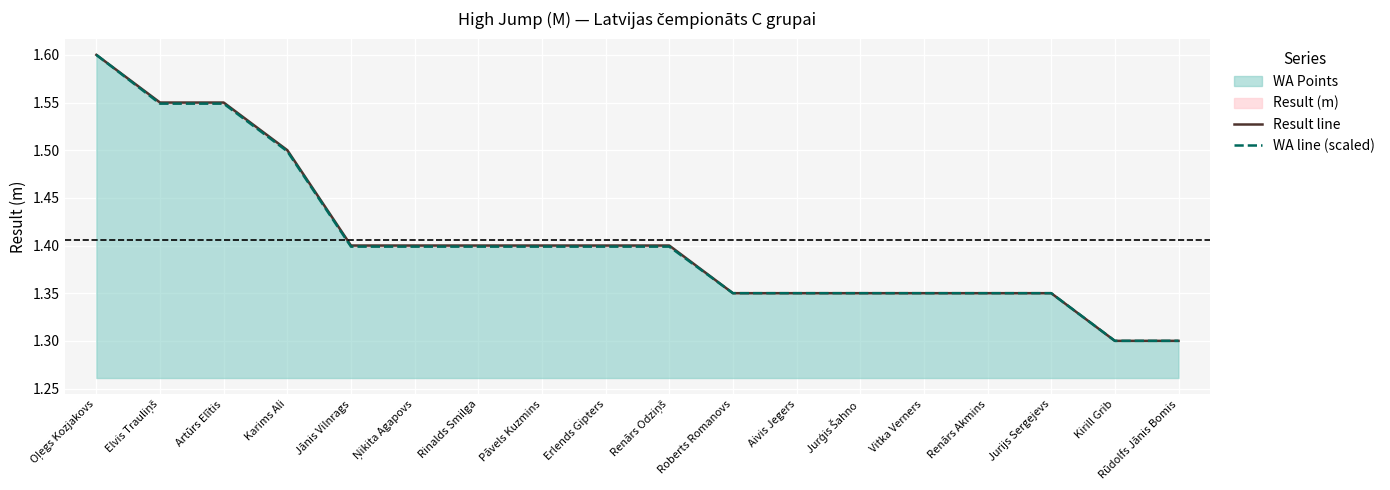

What position from the right is Rinalds Smilga?

12